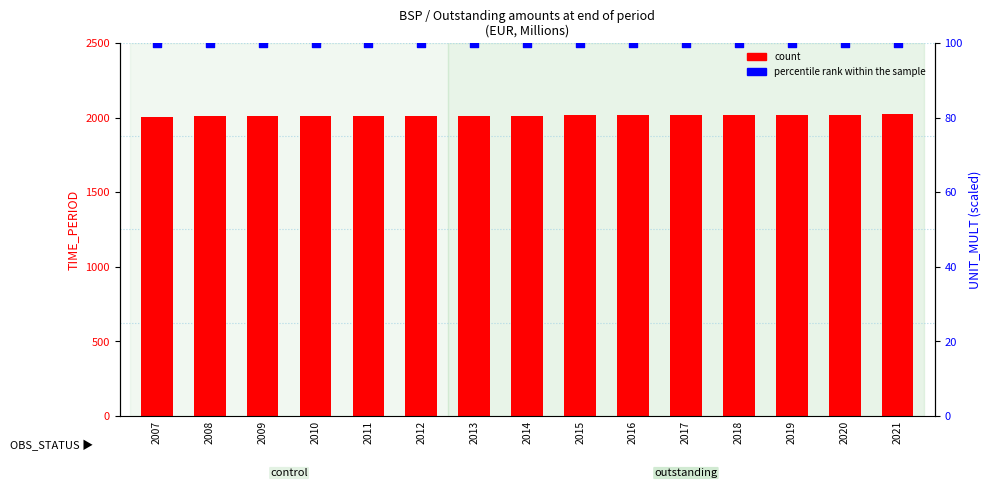

Is the value of percentile rank within the sample at 2019 greater than the value of count at 2011?

No